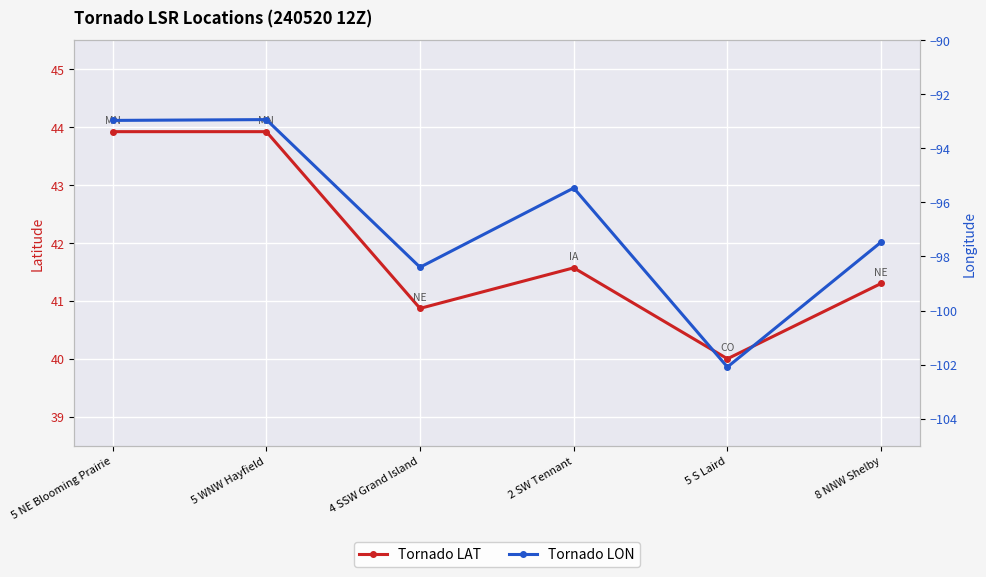

Rank the series by their maximum value, from highest to lowest.

Tornado LAT, Tornado LON